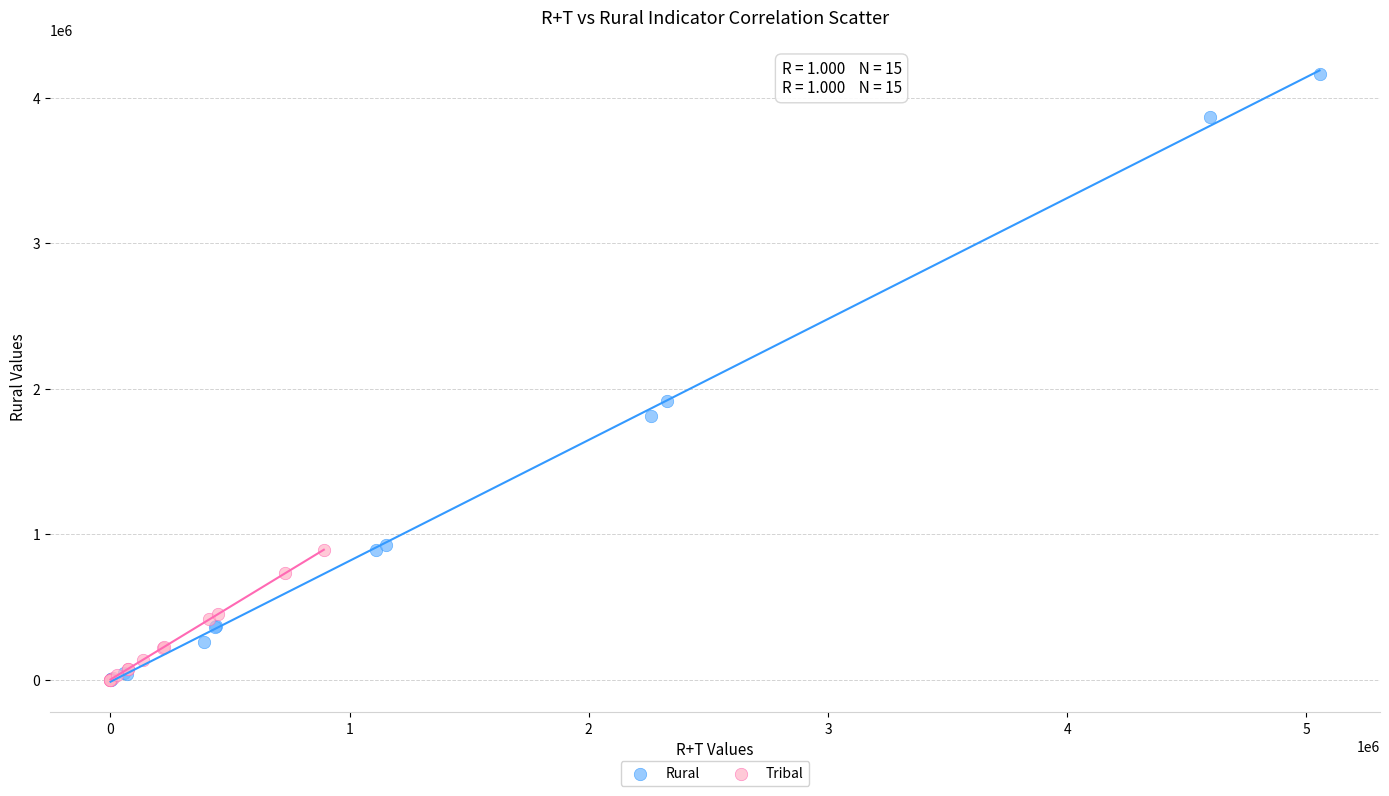

Which series has the largest Y range (max minus min)?

Rural